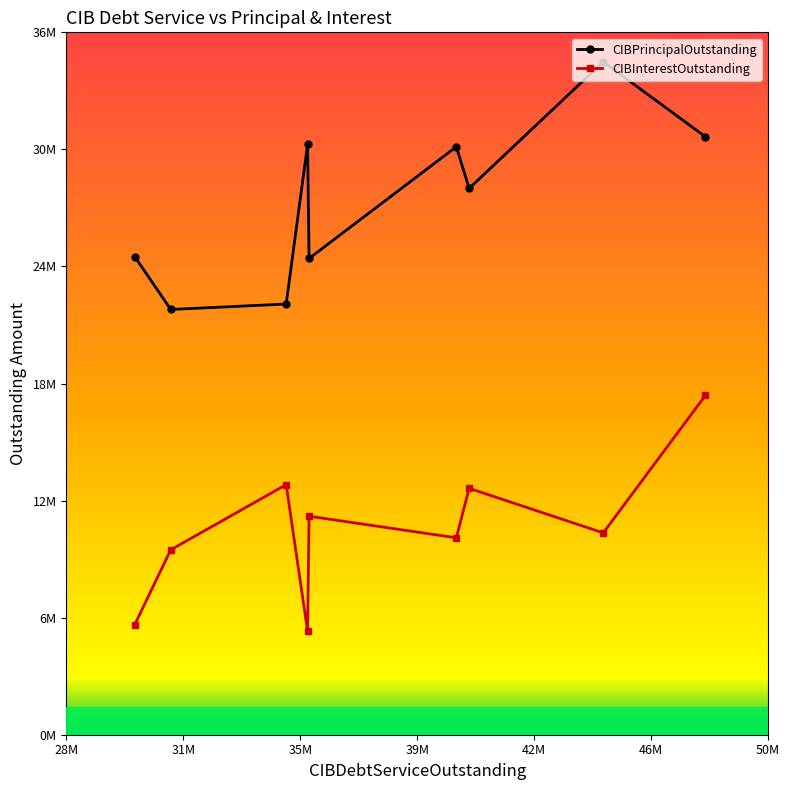

What is the maximum value shown in the chart?

34490000.0